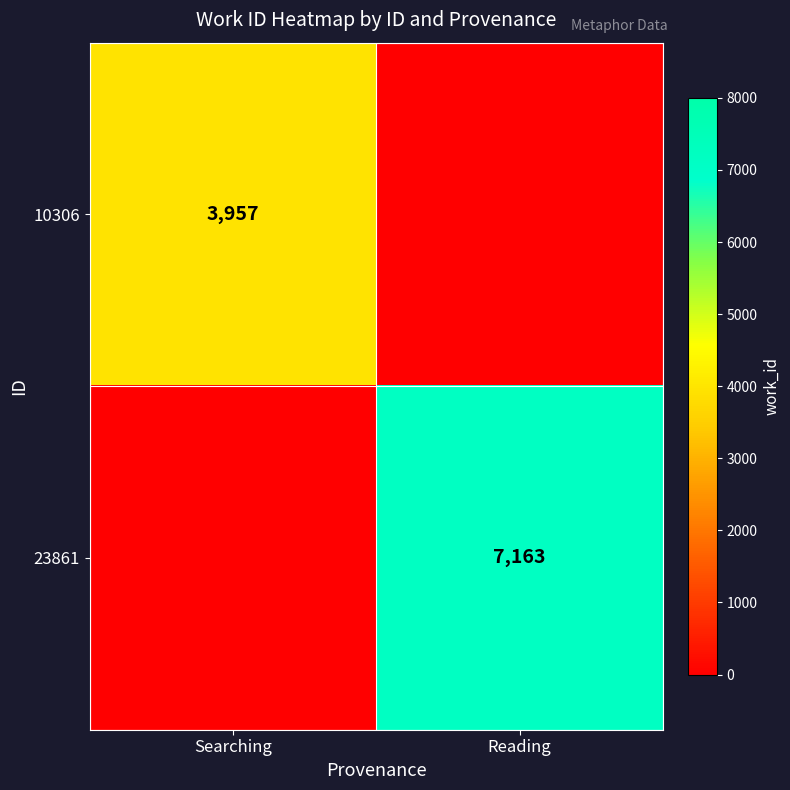

At how many categories does at least one series exceed 4421?

1